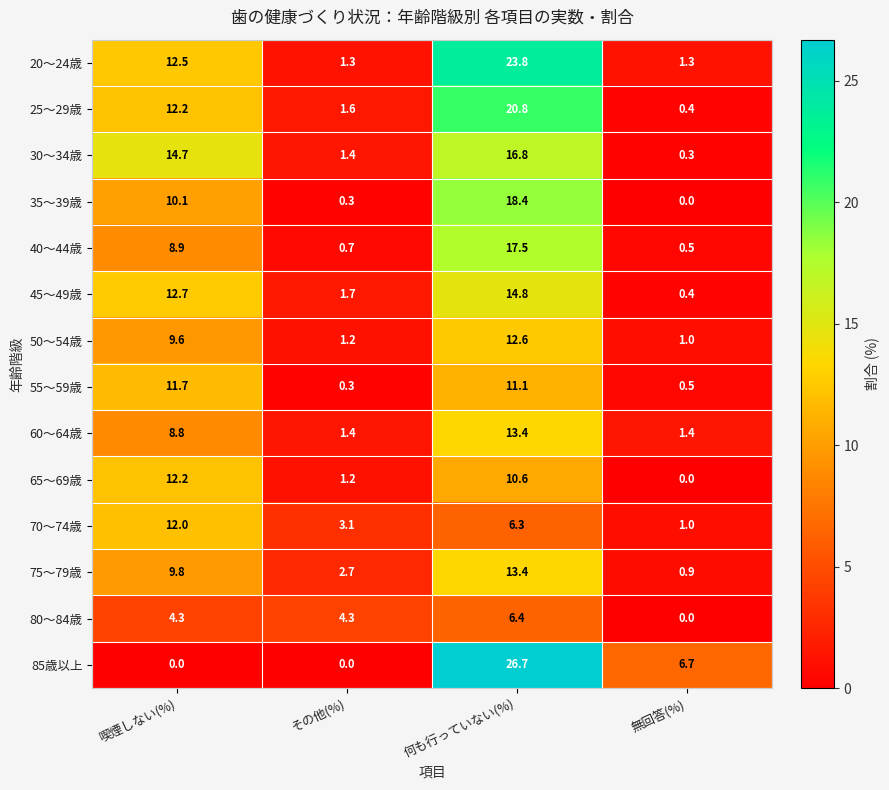

At which category is the sum across all series the highest?

何も行っていない(%)